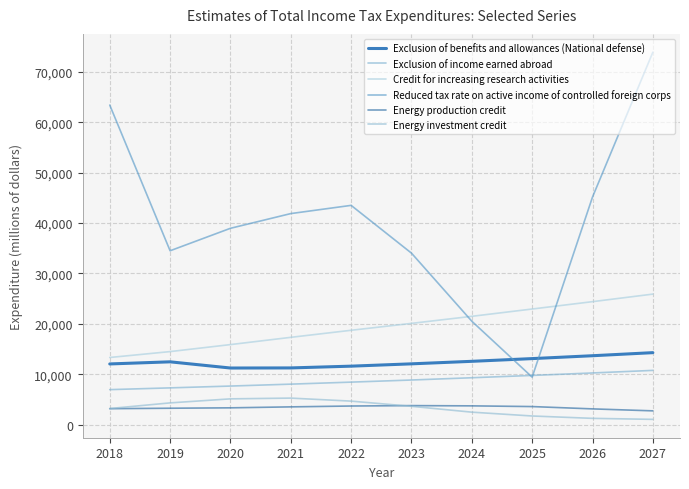

Which category has the lowest value in the Exclusion of benefits and allowances (National defense) series?

2020